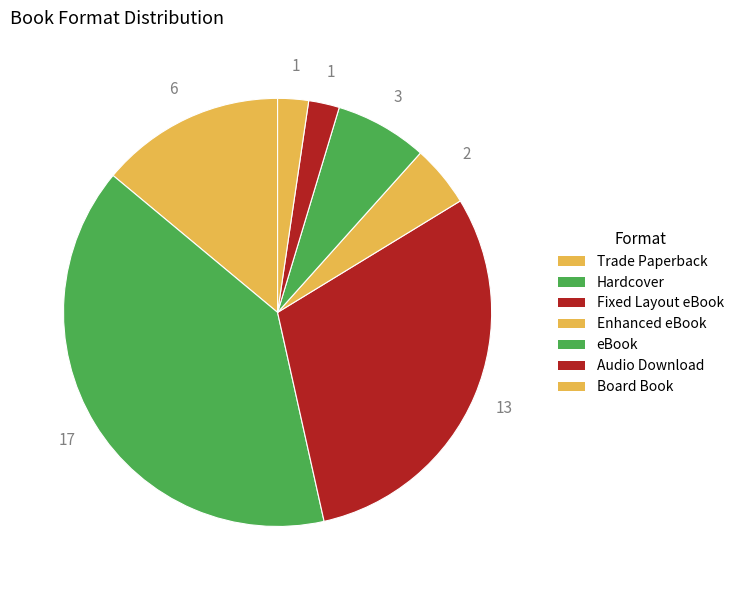

Rank the categories by value from highest to lowest.

Hardcover, Fixed Layout eBook, Trade Paperback, eBook, Enhanced eBook, Audio Download, Board Book